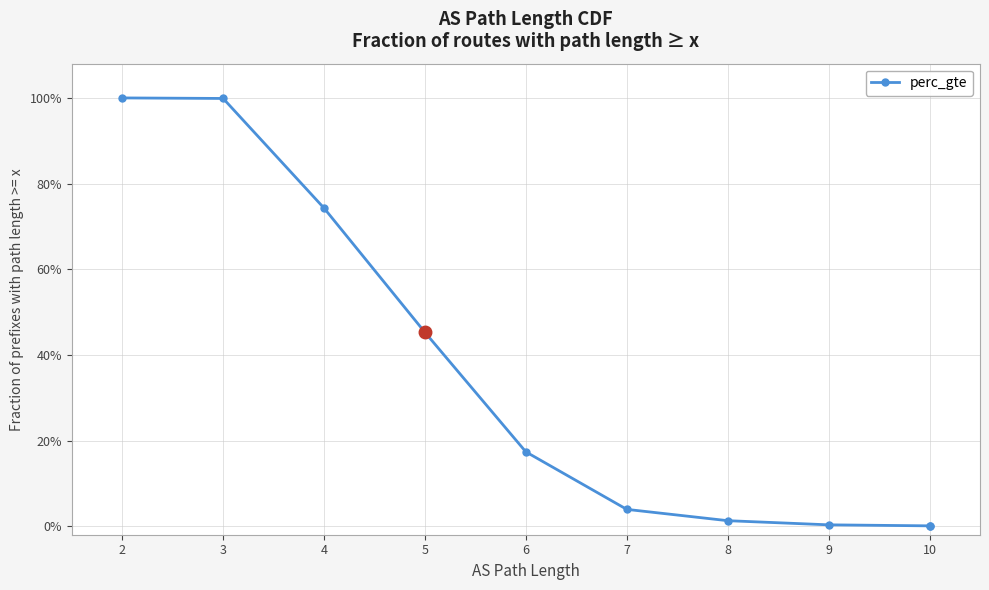

Between 7 and 4, which is larger?

4